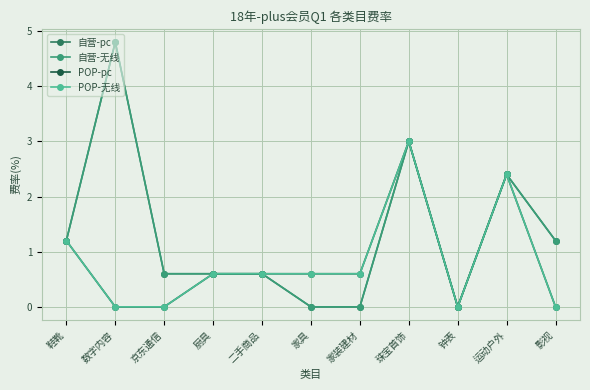

Is this an area chart (filled region under the line)?

No